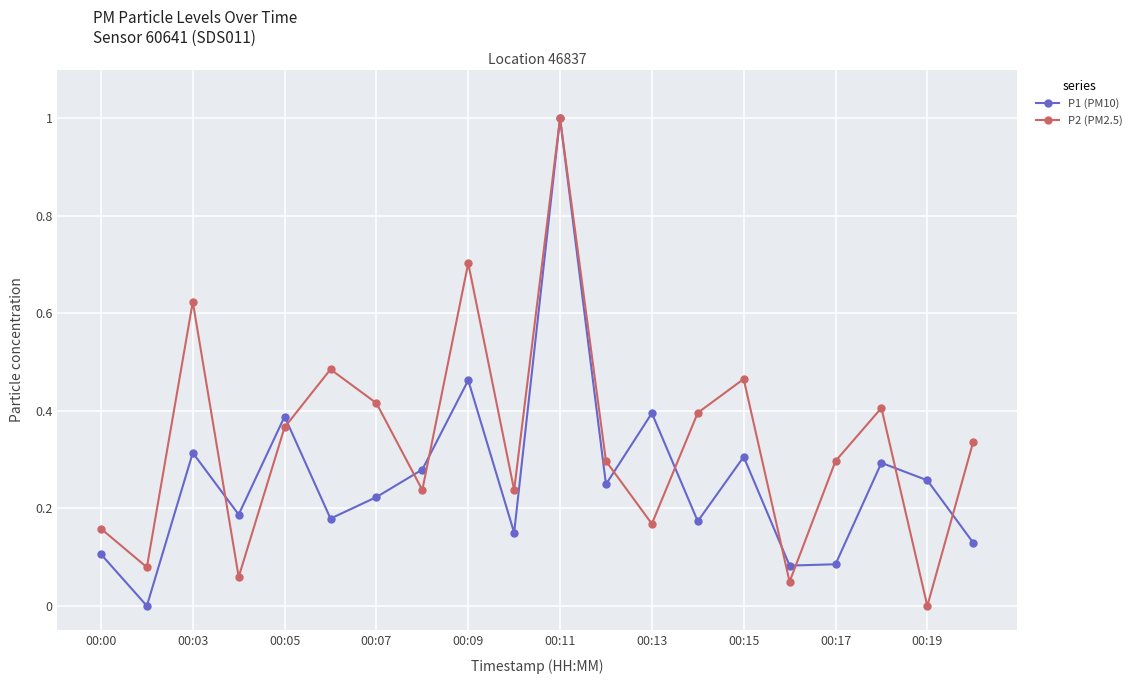

What is the greatest value displayed?

1.0